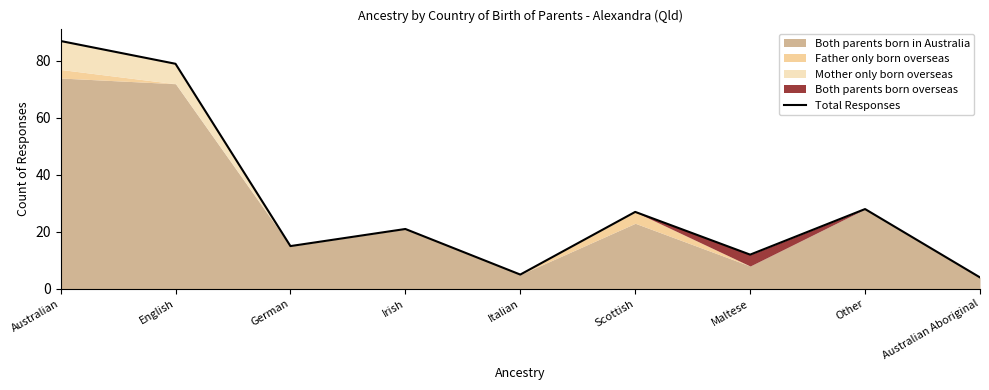

What position from the right is Australian Aboriginal?

1